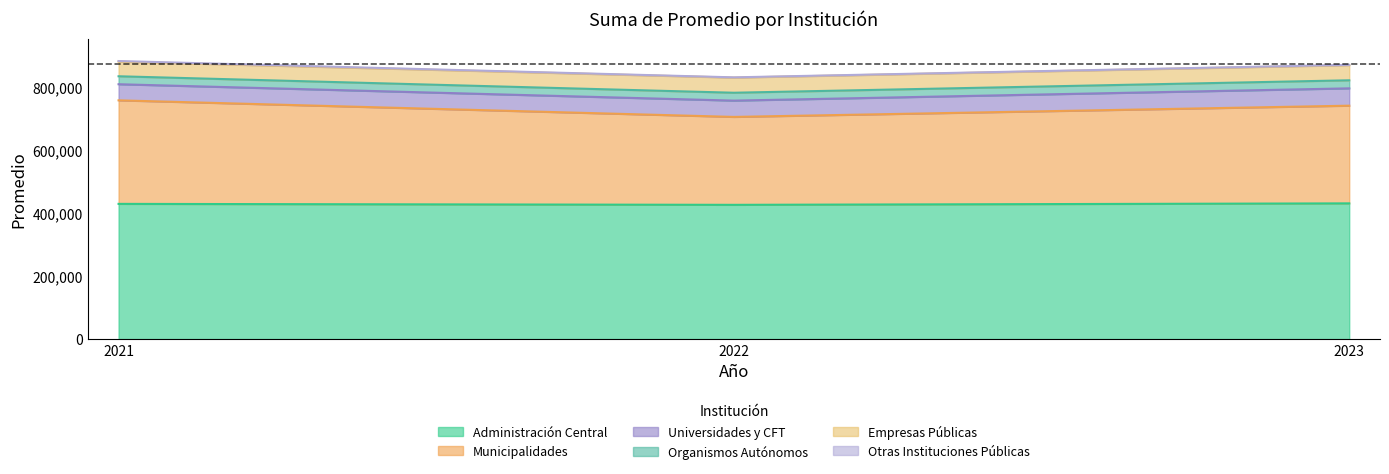

What is the value of the Universidades y CFT point at the 3rd from the left?

54954